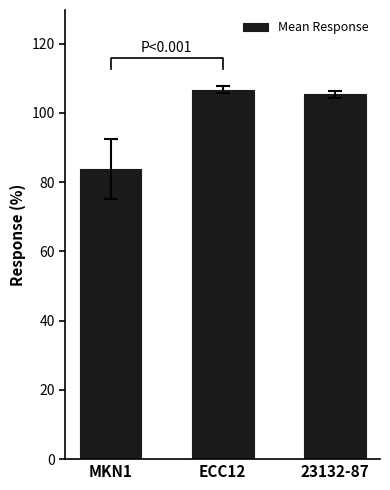

How many data points are above 105?

2